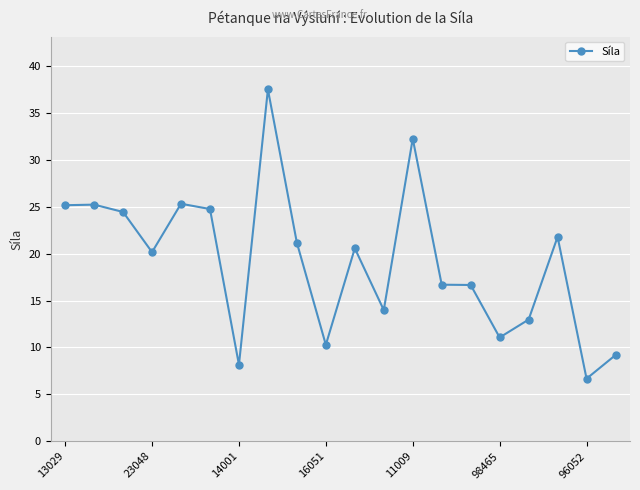

How many lines are shown in the chart?

1